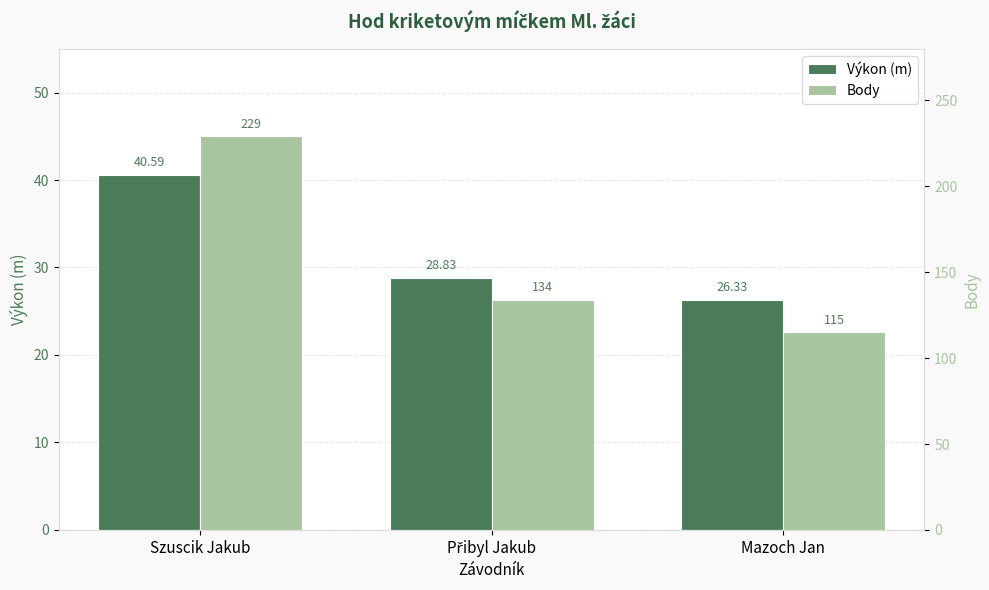

The value of Body at Szuscik Jakub is 229.0. True or false?

True